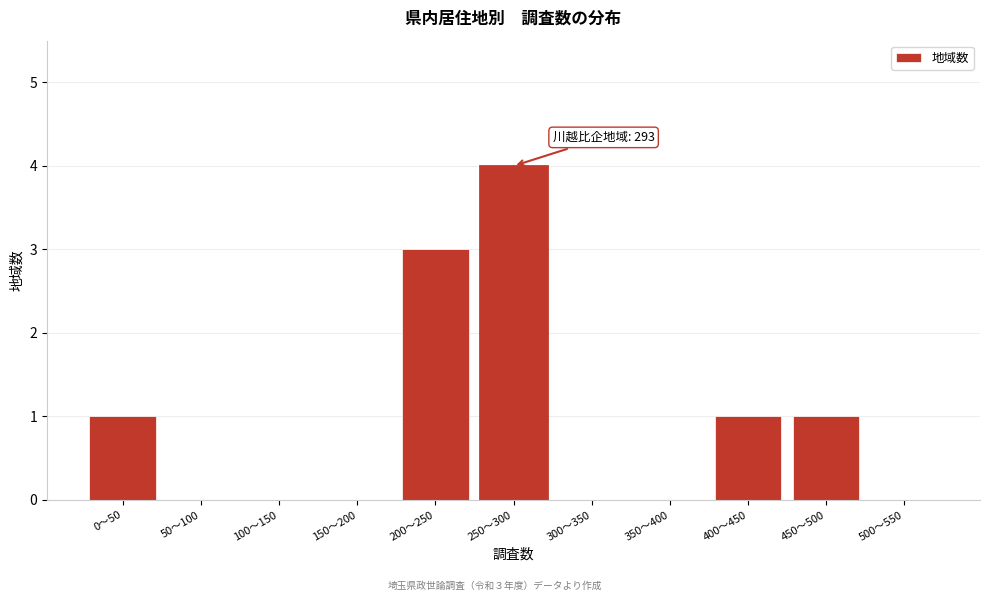

Reading right to left, transcribe all the data shown in this chart.

500〜550=0	450〜500=1	400〜450=1	350〜400=0	300〜350=0	250〜300=4	200〜250=3	150〜200=0	100〜150=0	50〜100=0	0〜50=1